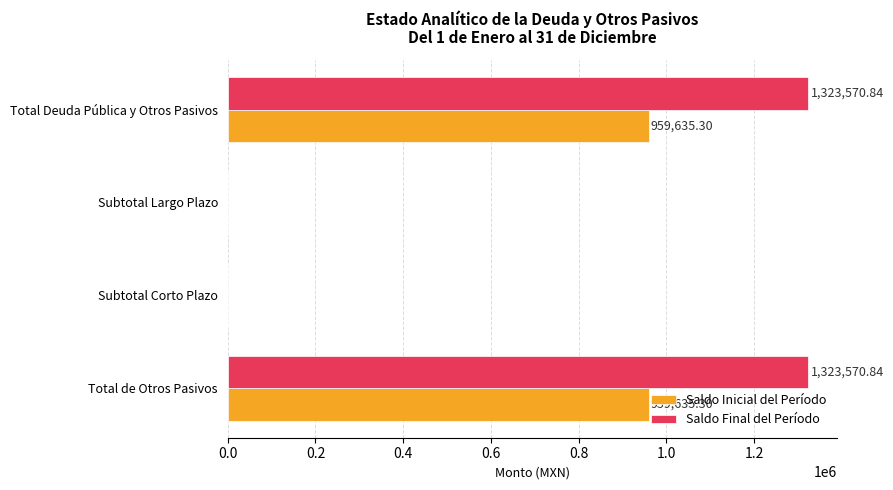

Is the value of Saldo Final del Período at Total de Otros Pasivos greater than the value of Saldo Inicial del Período at Subtotal Largo Plazo?

Yes